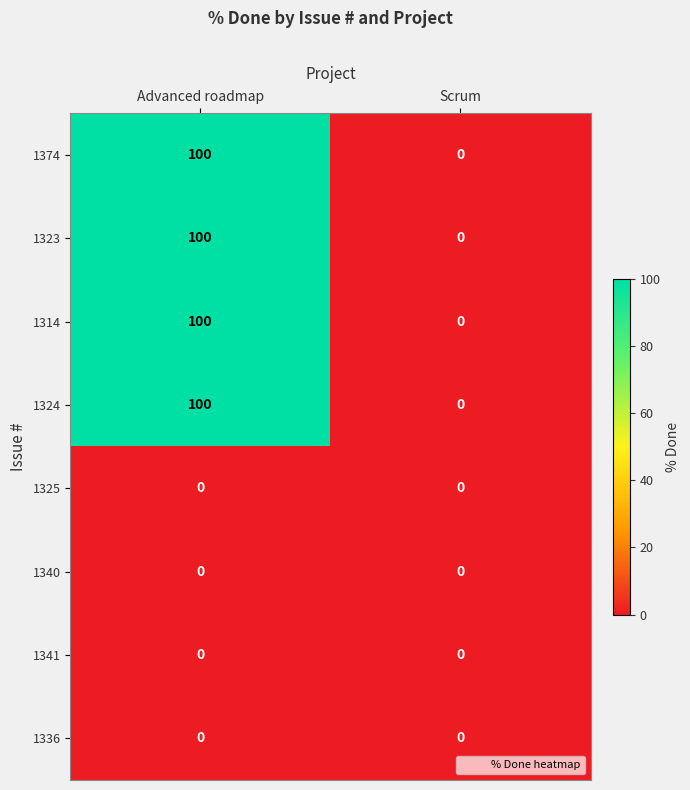

What is the sum of all 1314 values?

100